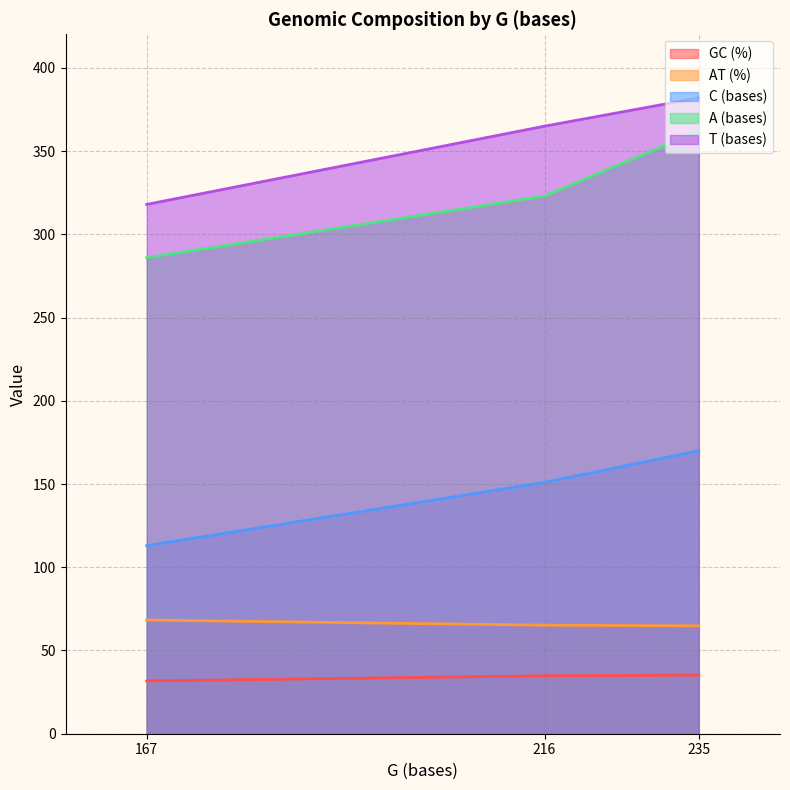

How many lines are shown in the chart?

5